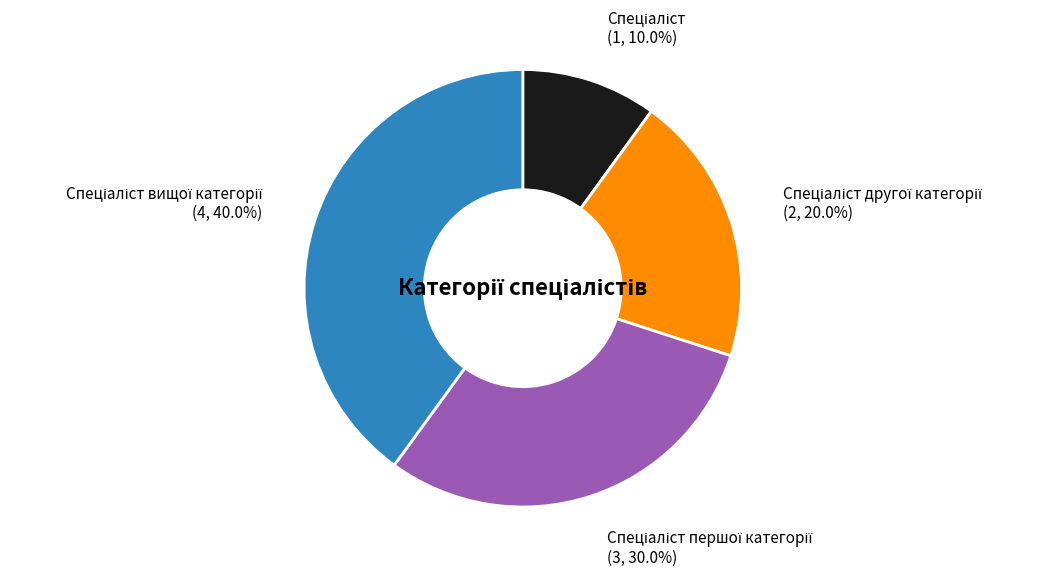

Is there a majority slice in this chart?

No